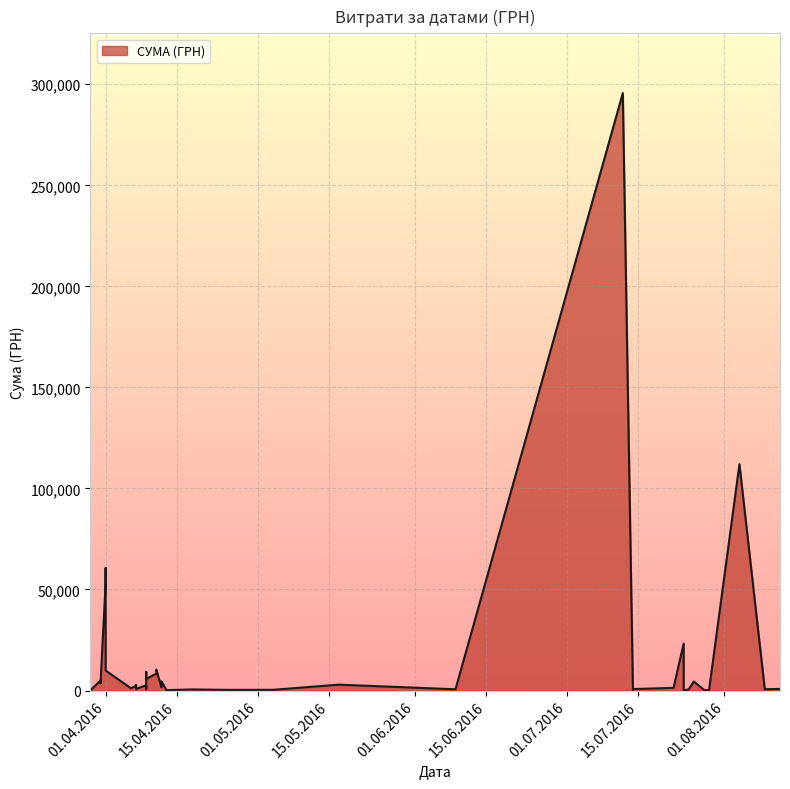

What is the difference between the second highest and minimum values?

111979.1